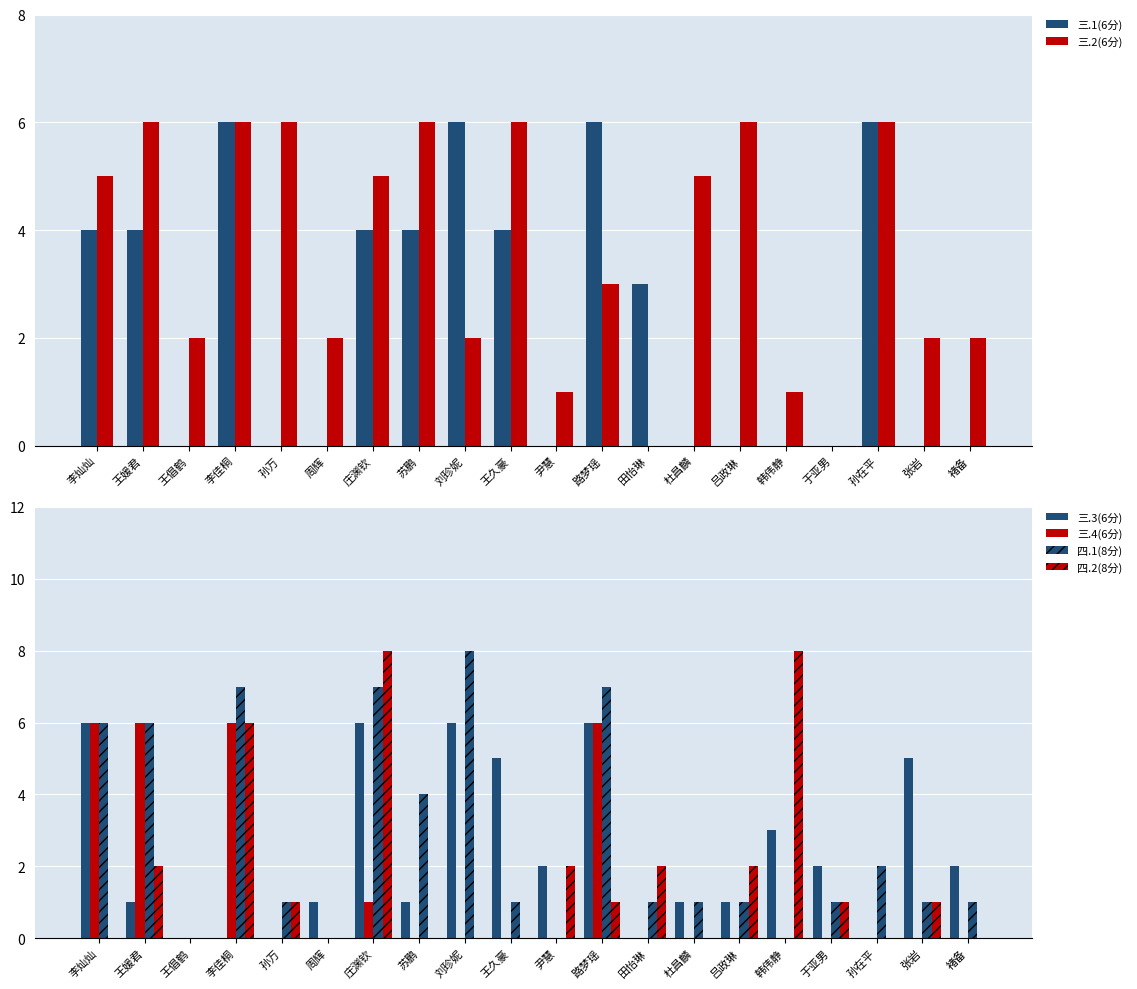

What is the average value of the 三.1(6分) series?

2